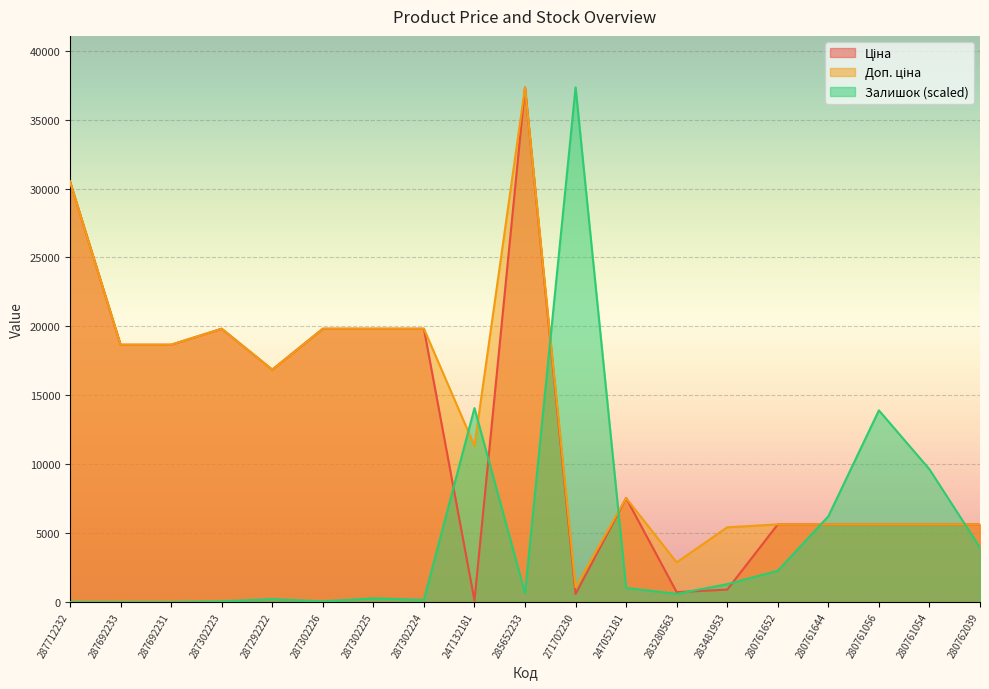

At how many categories does at least one series exceed 5935?

15